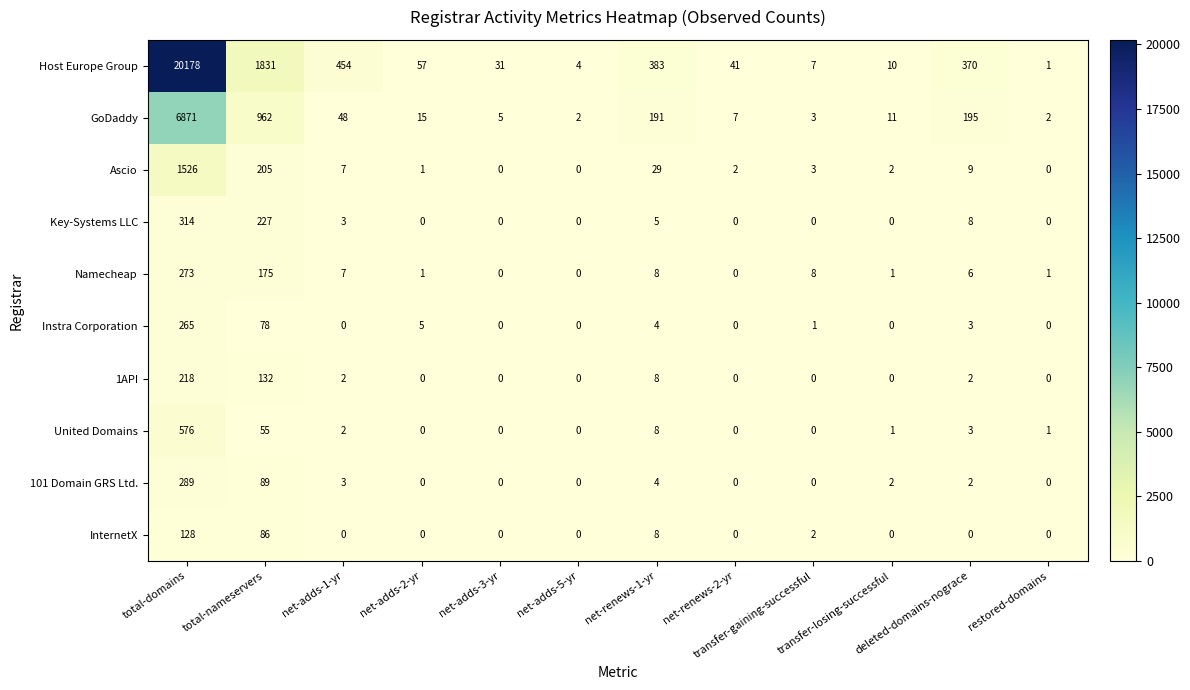

At how many categories does at least one series exceed 18239?

1